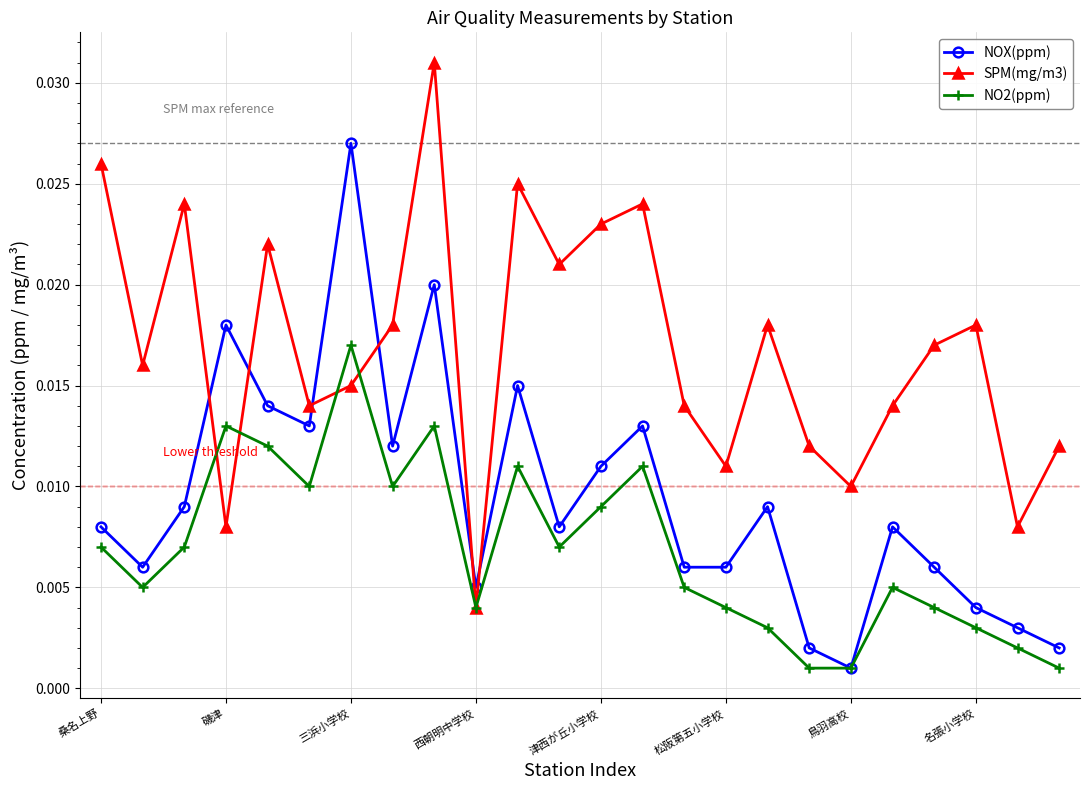

True or false: SPM(mg/m3) and NOX(ppm) cross at least once.

True